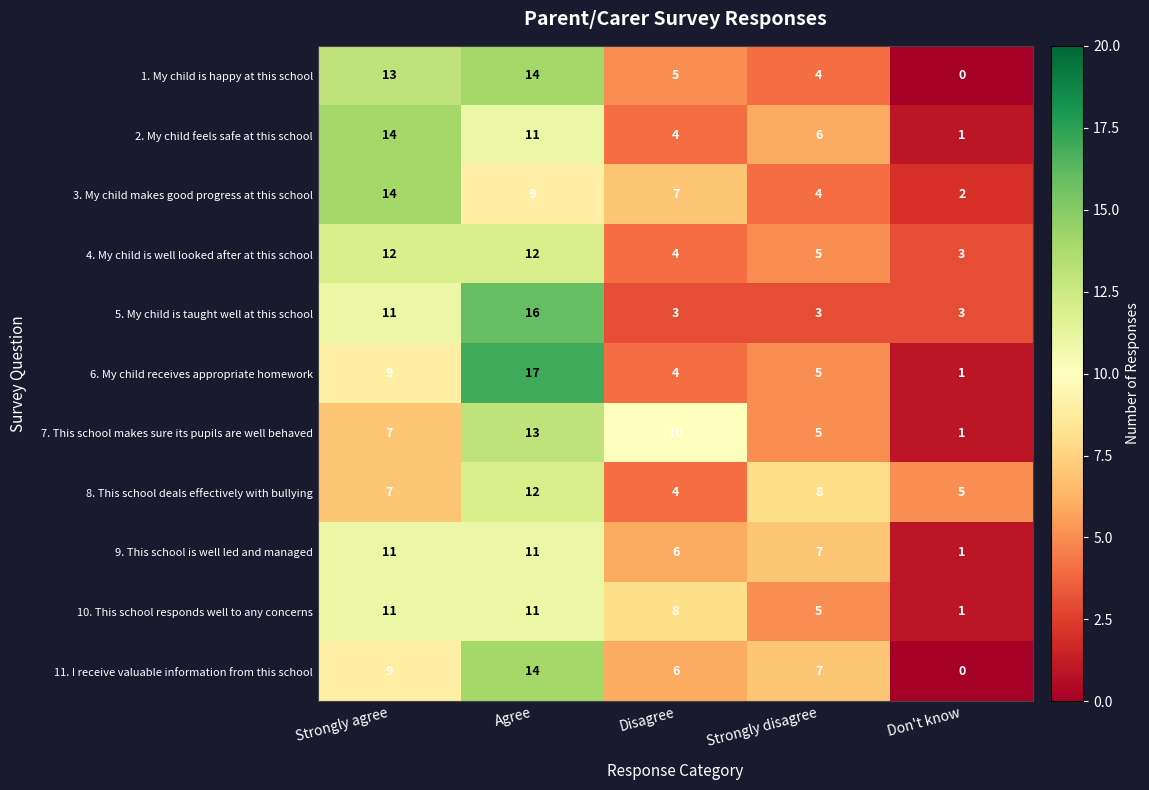

Which series has the largest range (max minus min)?

6. My child receives appropriate homework